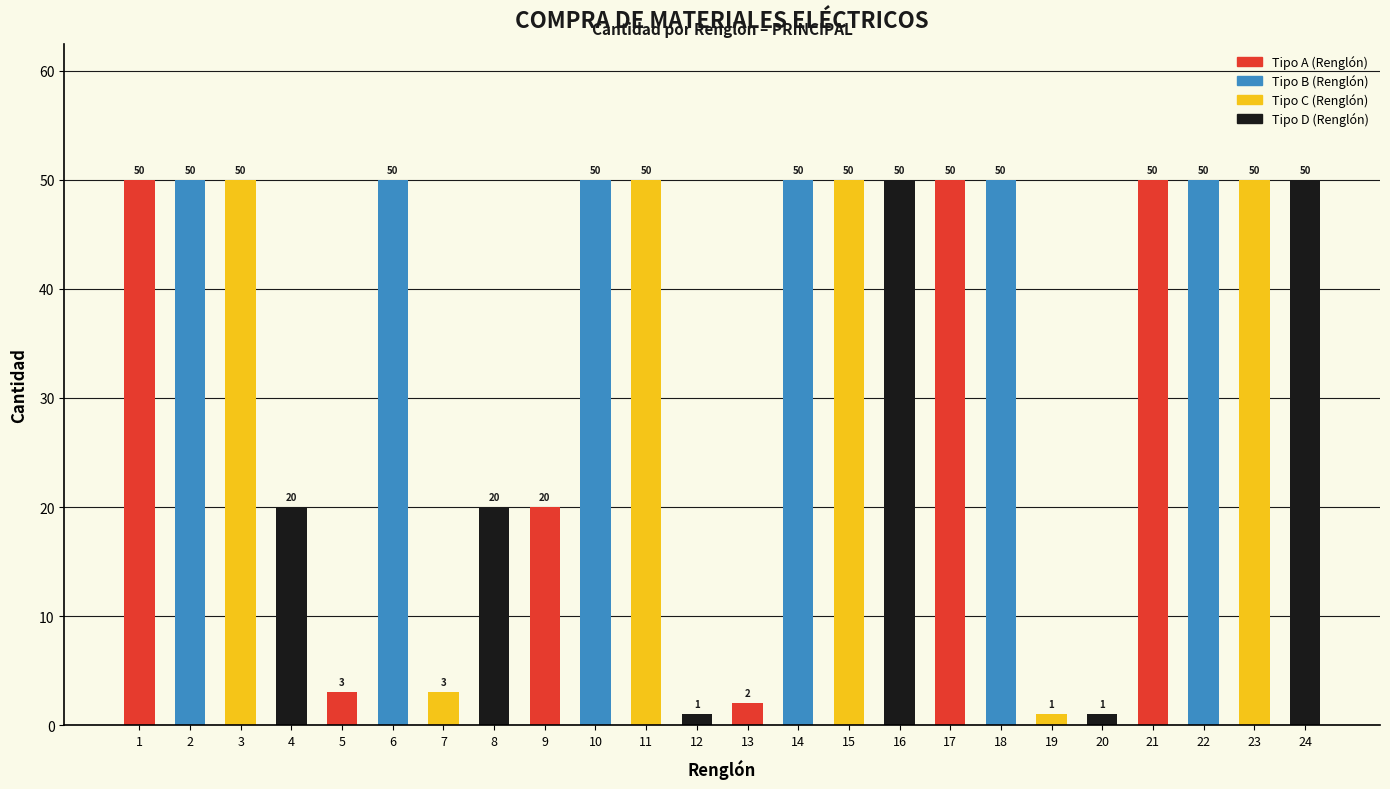

How many data points does each series have?

24